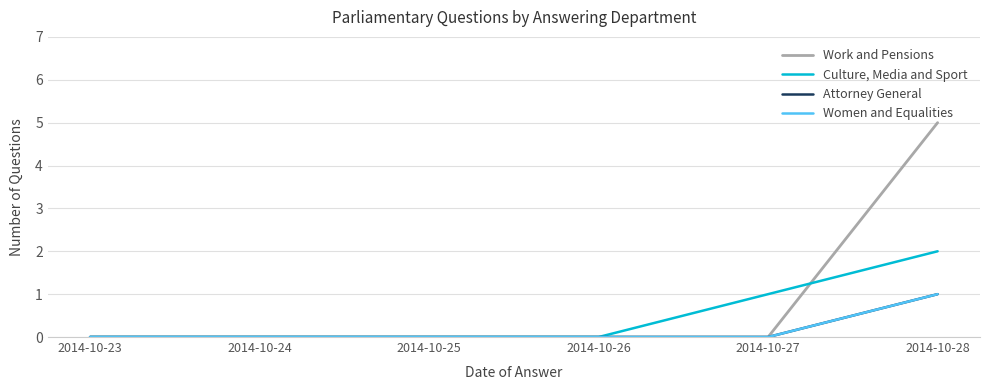

Does the chart display data point markers on the line(s)?

No